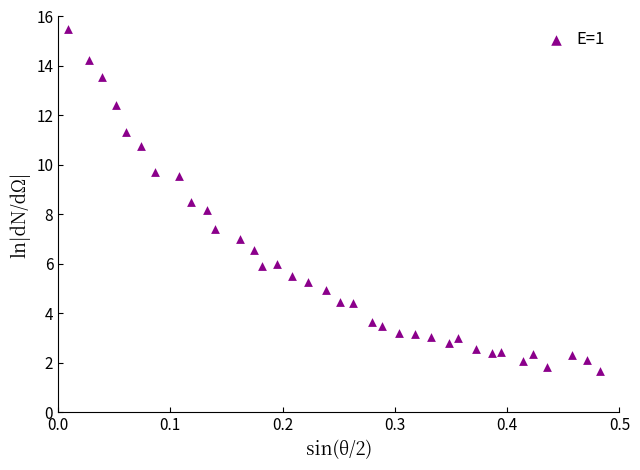

What is the range of Y values (max minus min)?

13.8